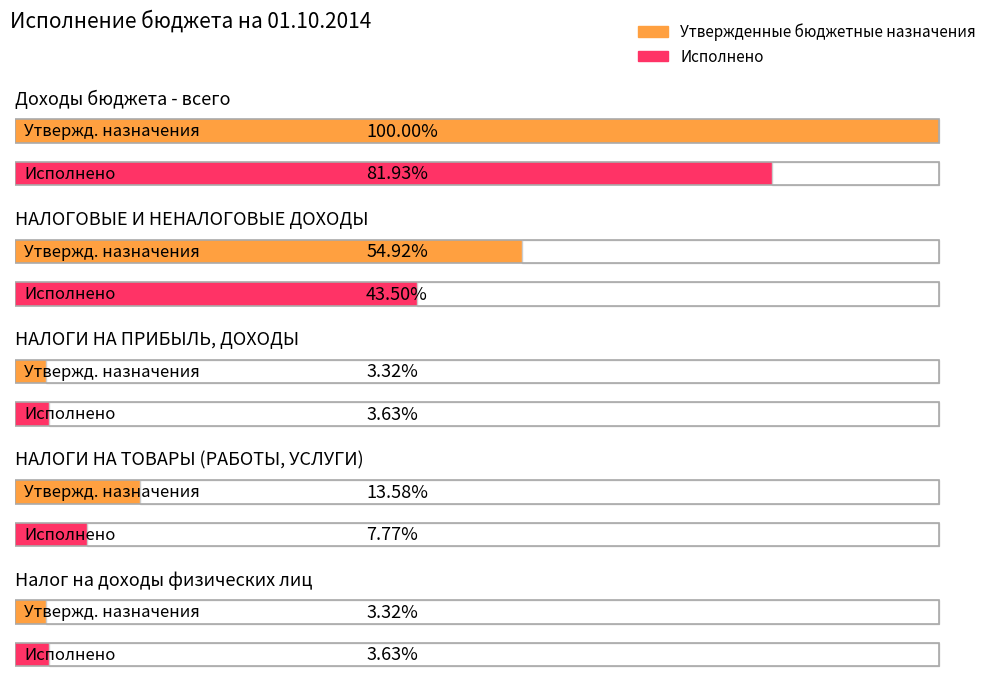

List the series in order of their overall mean, highest first.

Утвержденные бюджетные назначения, Исполнено